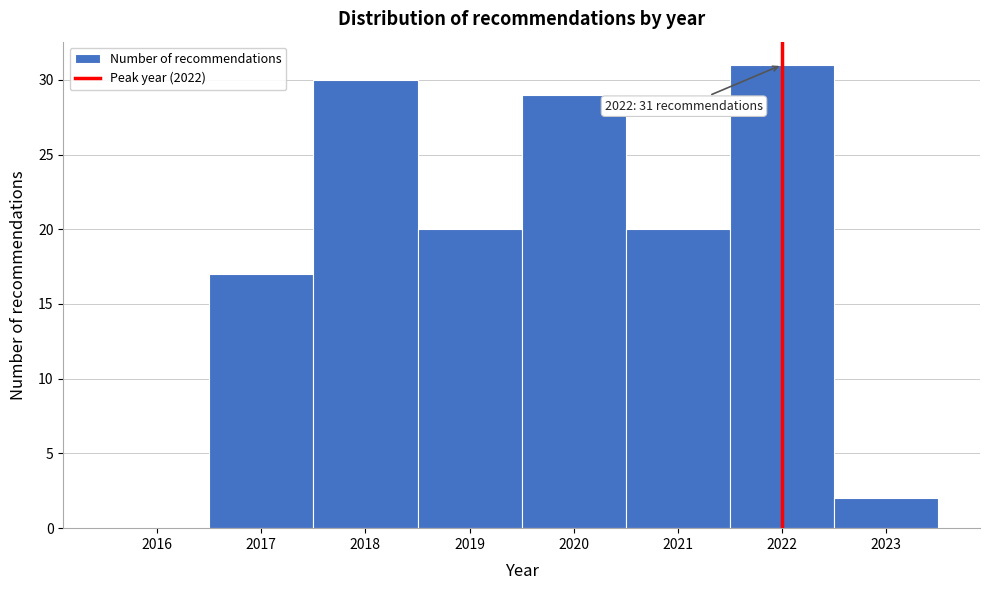

Reading left to right, transcribe all the data shown in this chart.

2016=0	2017=17	2018=30	2019=20	2020=29	2021=20	2022=31	2023=2